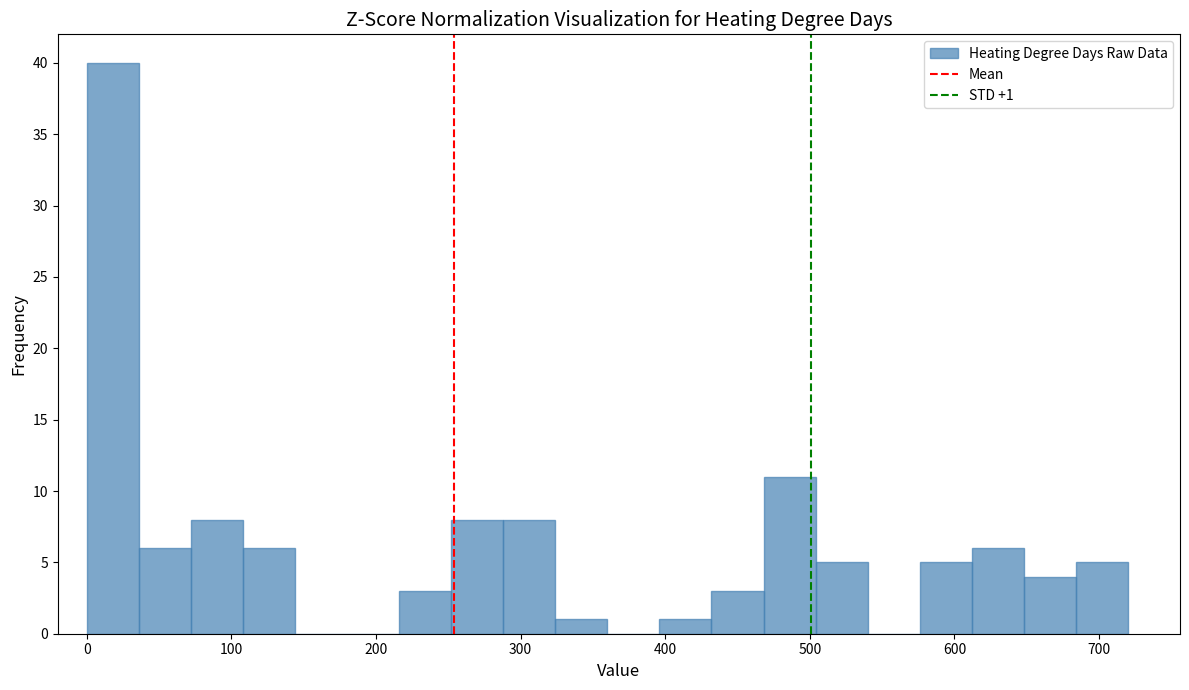

Read against the x-axis, roughly where is the centre of the tallest bar?

20